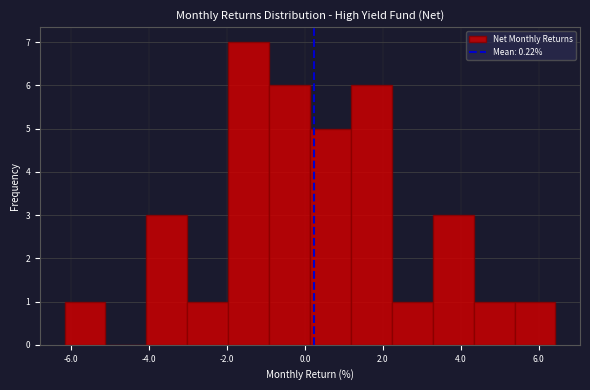

Reading left to right, transcribe this chart: for each bar, give the range it covers on the x-axis and its height. Neither the bar edges nor the heights are printed on the chart, so give them approximately, as read against the axes.

-6.2 to -5.2: 1
-5.2 to -4.0: 0
-4.0 to -3.0: 3
-3.0 to -2.0: 1
-2.0 to -1.0: 7
-1.0 to 0.2: 6
0.2 to 1.2: 5
1.2 to 2.2: 6
2.2 to 3.2: 1
3.2 to 4.4: 3
4.4 to 5.4: 1
5.4 to 6.4: 1